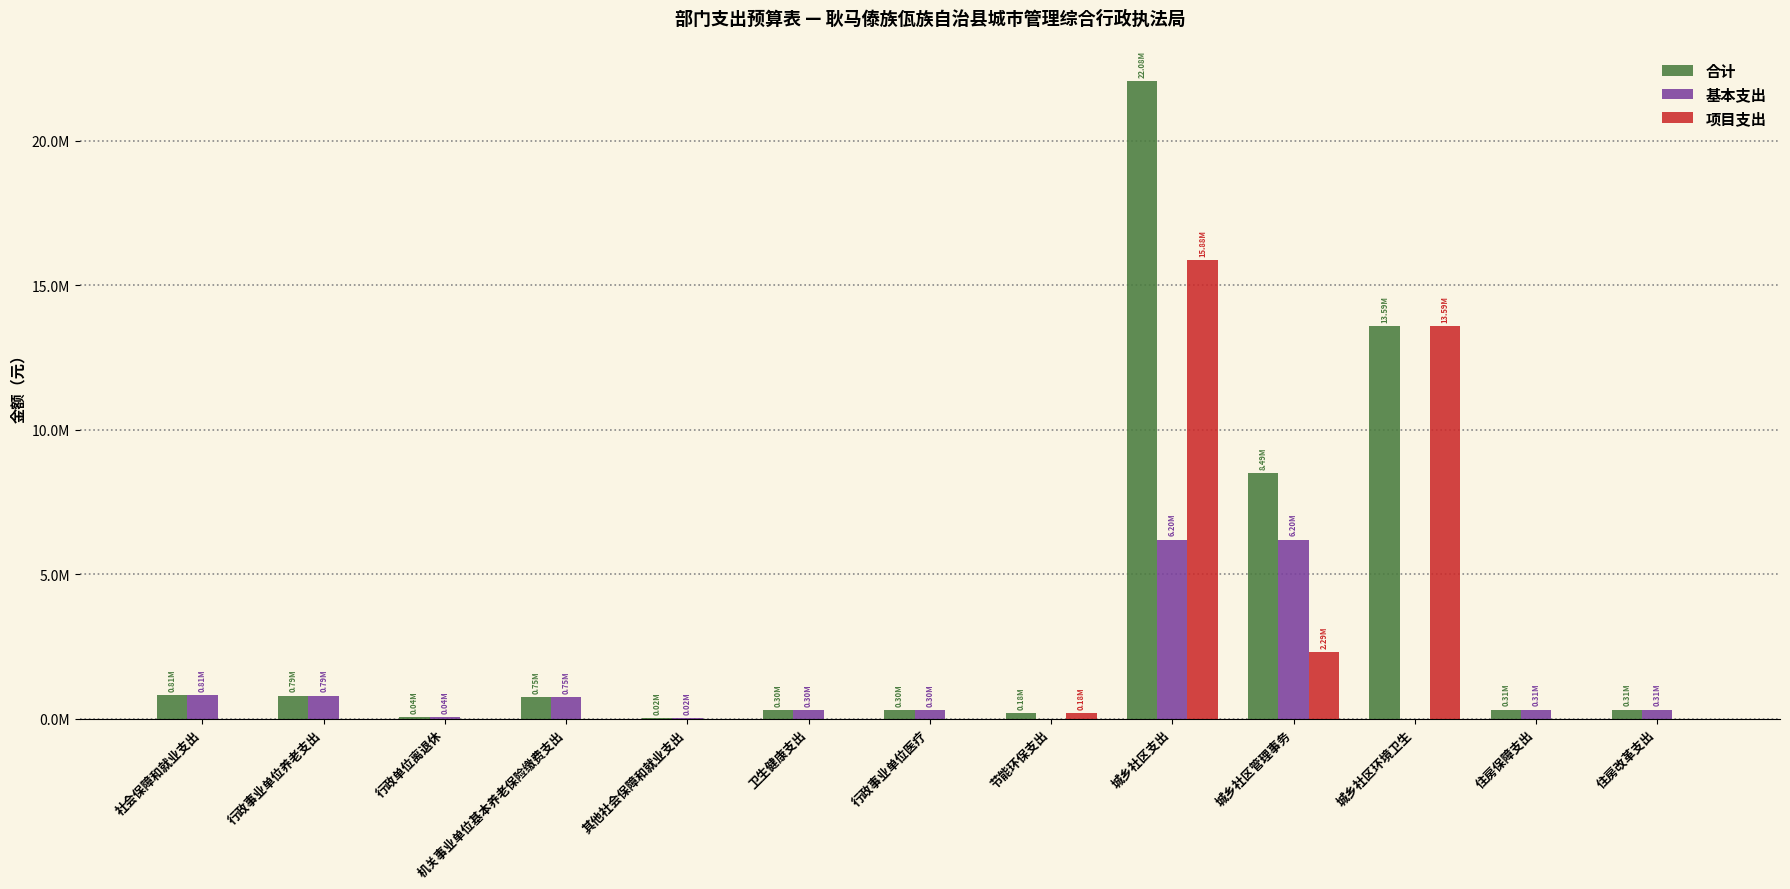

Which series has the largest range (max minus min)?

合计